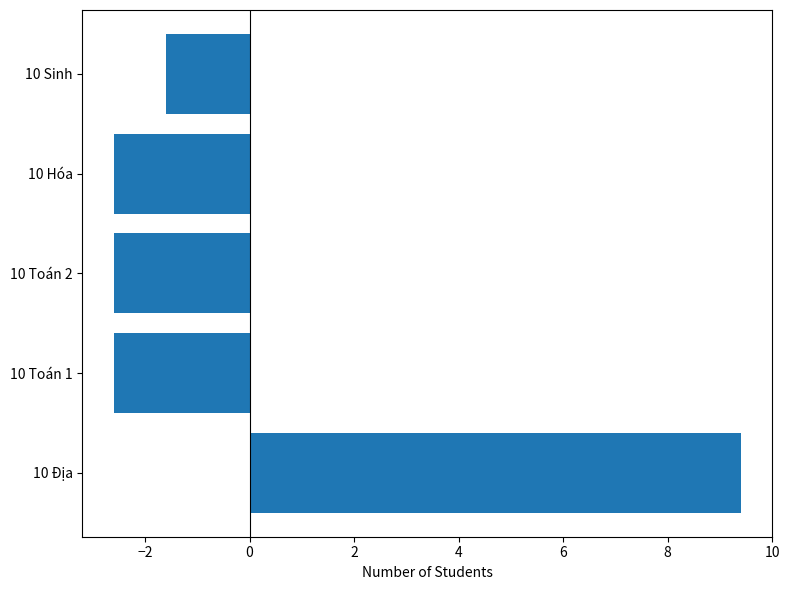

What is the difference between the values at 10 Địa and 10 Toán 1?

12.0